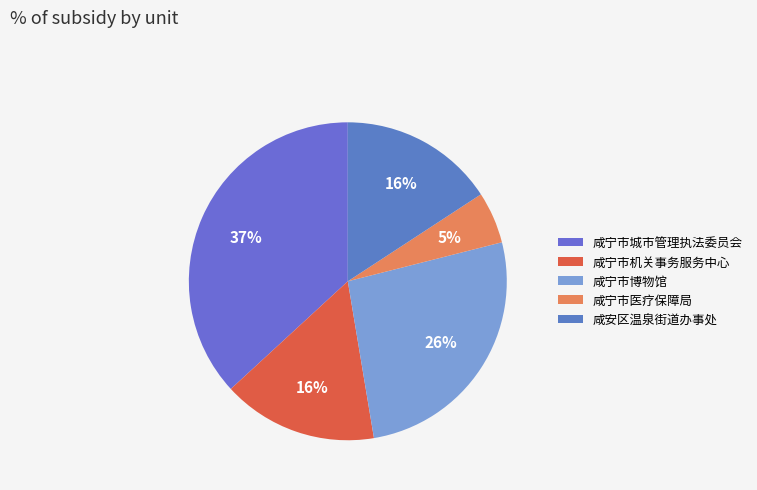

How many segments does this pie chart have?

5